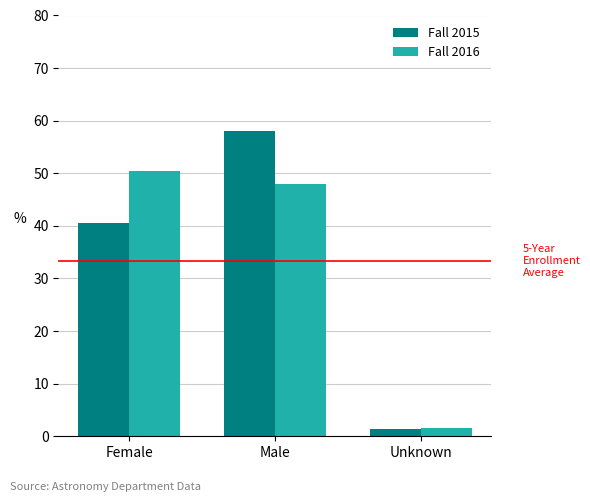

At Female, list the series in order from smallest to largest.

Fall 2015, Fall 2016